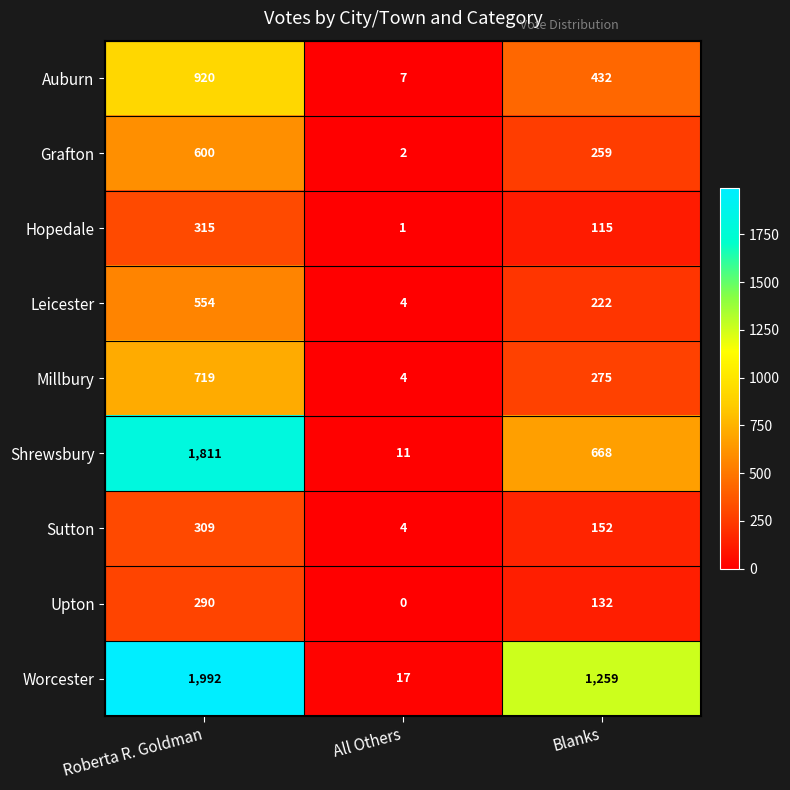

What is the greatest value displayed?

1992